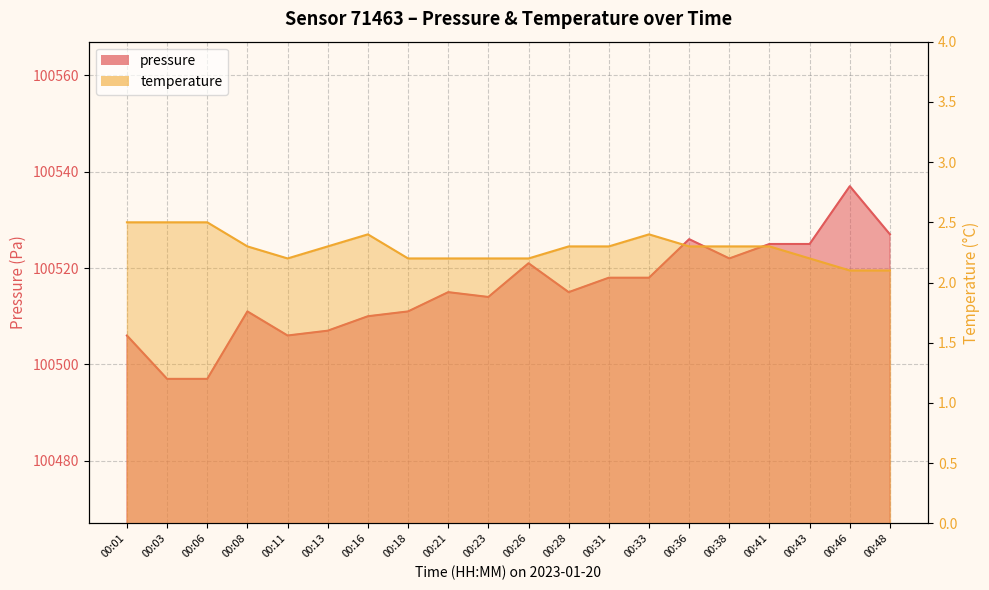

True or false: pressure has a value of 100525.0 at 00:43.

True